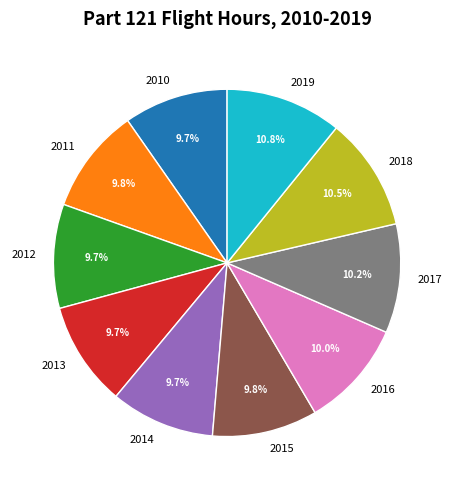

True or false: 2013 accounts for 10% of the total.

True